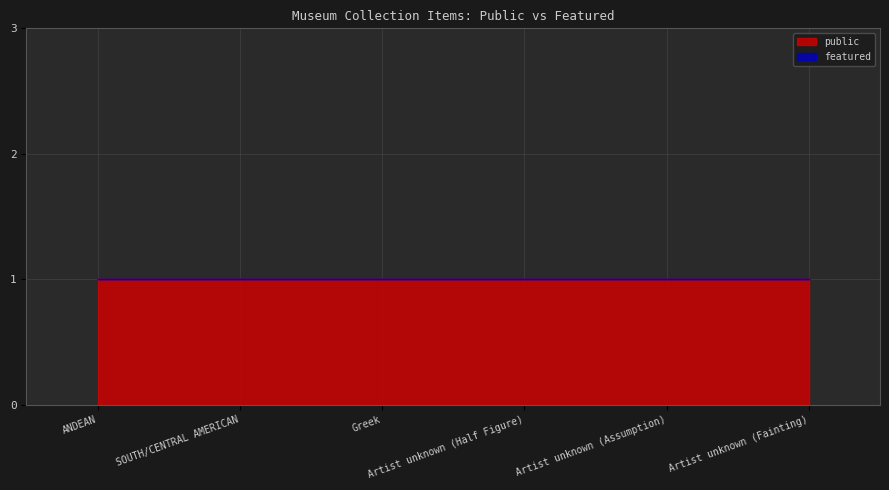

Between Artist unknown (Fainting) and Artist unknown (Half Figure), which is larger?

Artist unknown (Fainting)